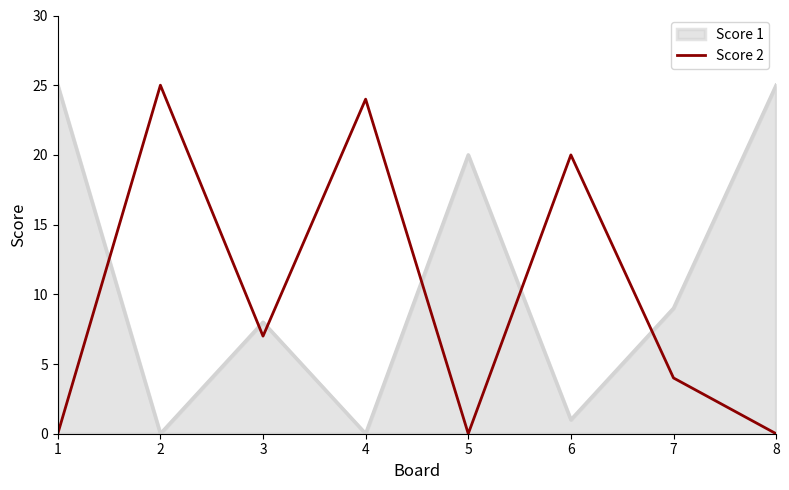

After their last crossing, which series has the higher values: Score 2 or Score 1?

Score 1